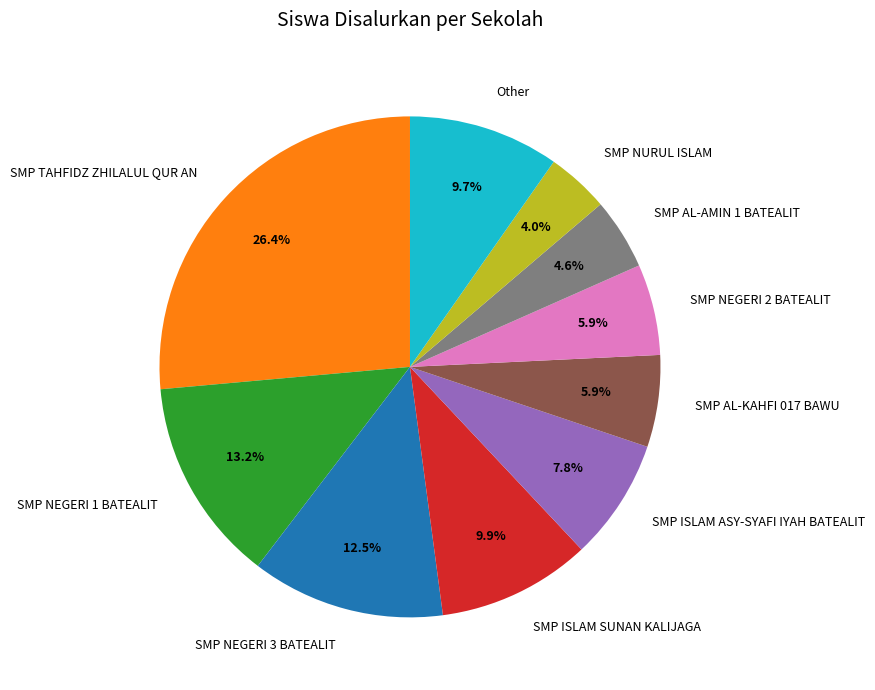

Approximately how many times larger is the value at SMP NURUL ISLAM compared to SMP ISLAM ASY-SYAFI IYAH BATEALIT?

0.5